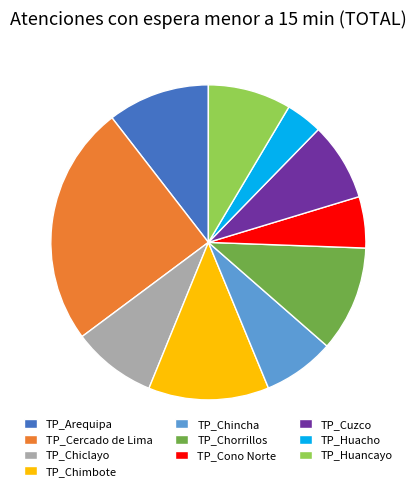

Which slice is the largest?

TP_Cercado de Lima